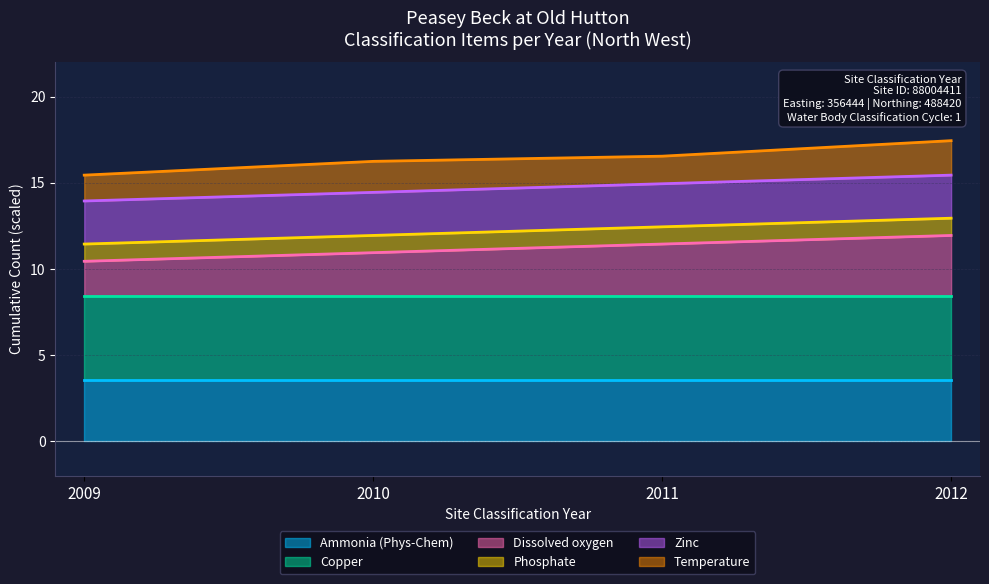

Which label corresponds to the smallest value in the chart?

2009